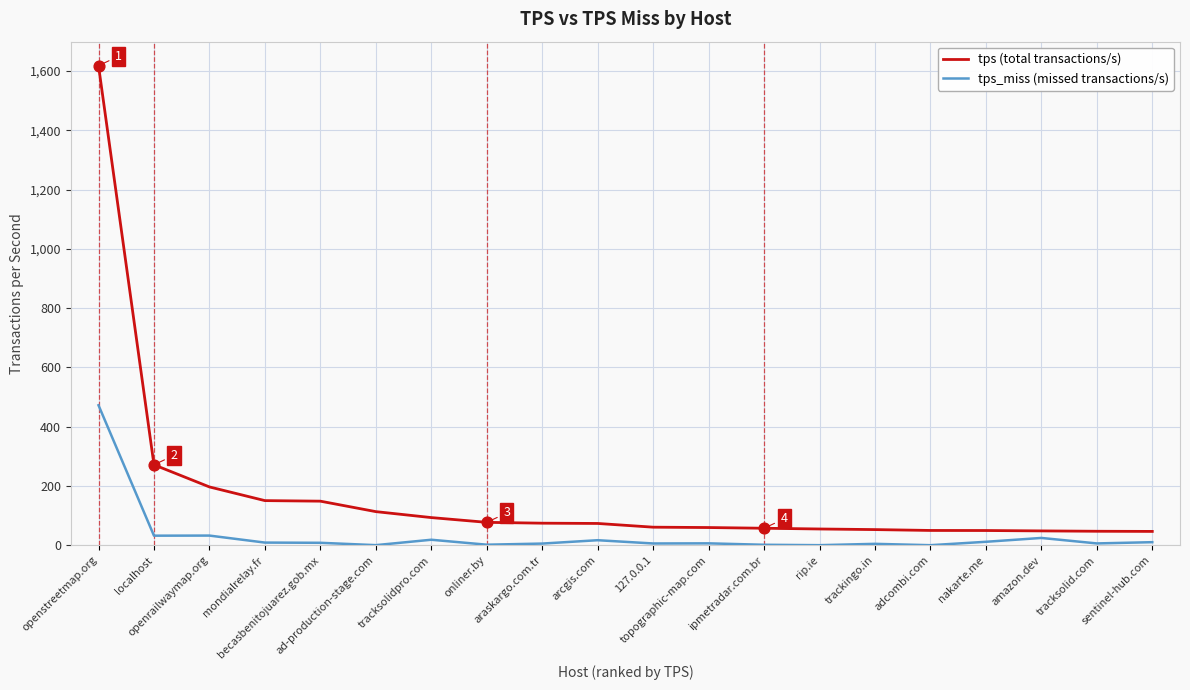

At how many categories does at least one series exceed 535?

1